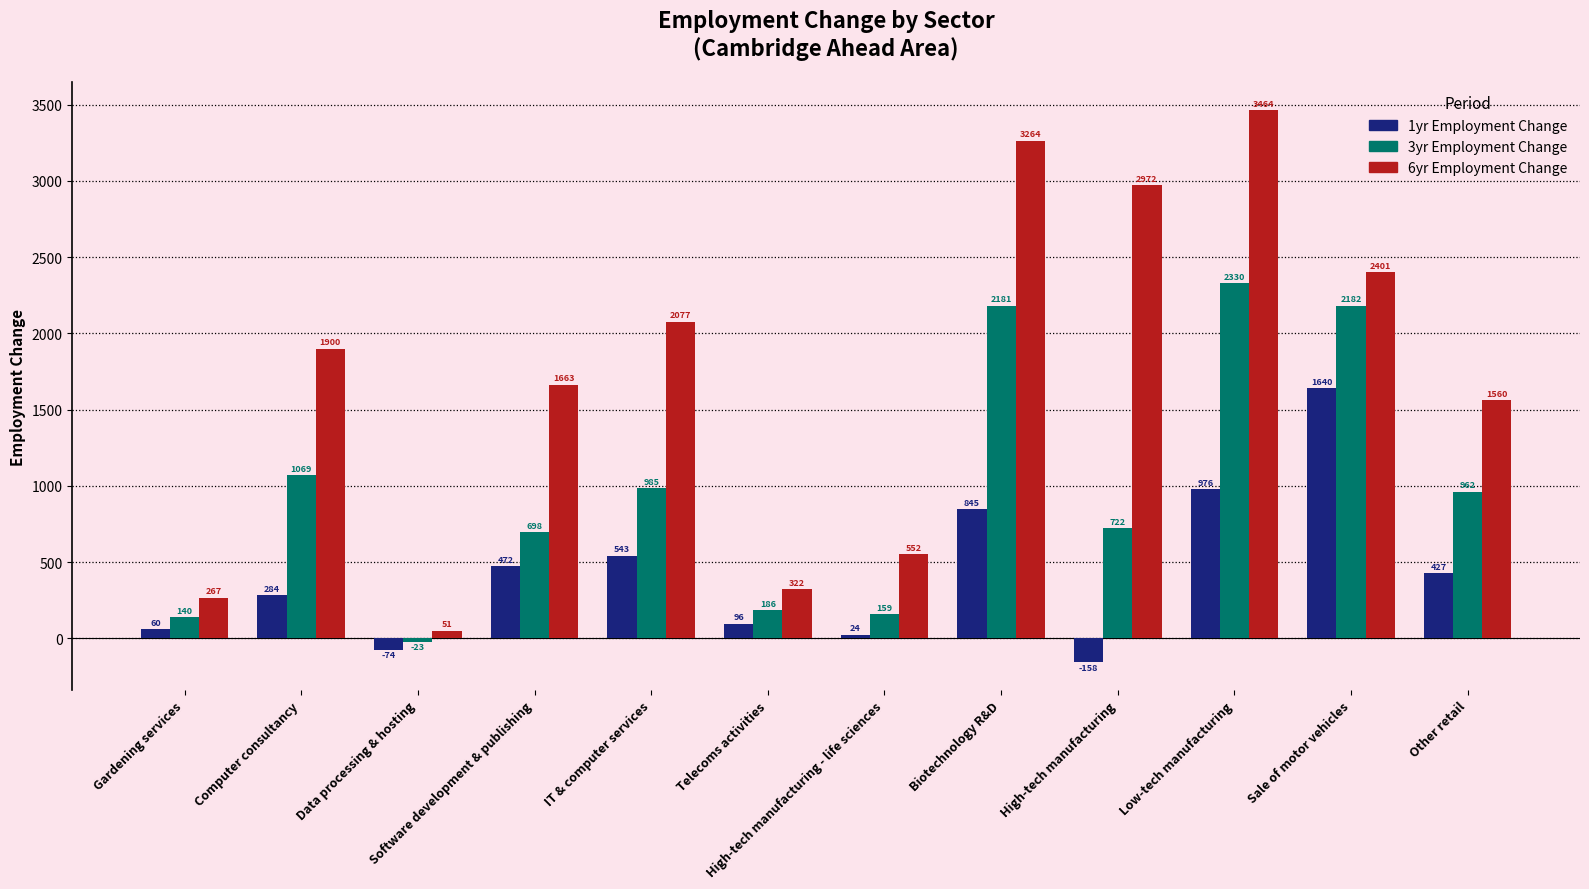

Reading left to right, what are all the values shown in this chart?

1yr Employment Change: Gardening services=60	Computer consultancy=284	Data processing & hosting=-74	Software development & publishing=472	IT & computer services=543	Telecoms activities=96	High-tech manufacturing - life sciences=24	Biotechnology R&D=845	High-tech manufacturing=-158	Low-tech manufacturing=976	Sale of motor vehicles=1640	Other retail=427
3yr Employment Change: Gardening services=140	Computer consultancy=1069	Data processing & hosting=-23	Software development & publishing=698	IT & computer services=985	Telecoms activities=186	High-tech manufacturing - life sciences=159	Biotechnology R&D=2181	High-tech manufacturing=722	Low-tech manufacturing=2330	Sale of motor vehicles=2182	Other retail=962
6yr Employment Change: Gardening services=267	Computer consultancy=1900	Data processing & hosting=51	Software development & publishing=1663	IT & computer services=2077	Telecoms activities=322	High-tech manufacturing - life sciences=552	Biotechnology R&D=3264	High-tech manufacturing=2972	Low-tech manufacturing=3464	Sale of motor vehicles=2401	Other retail=1560